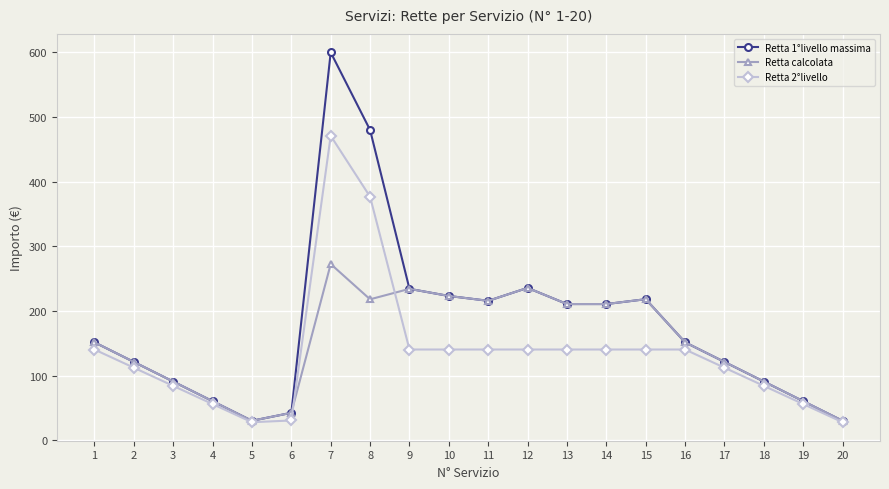

Is it true that Retta 1°livello massima equals 121.4 at 17?

True